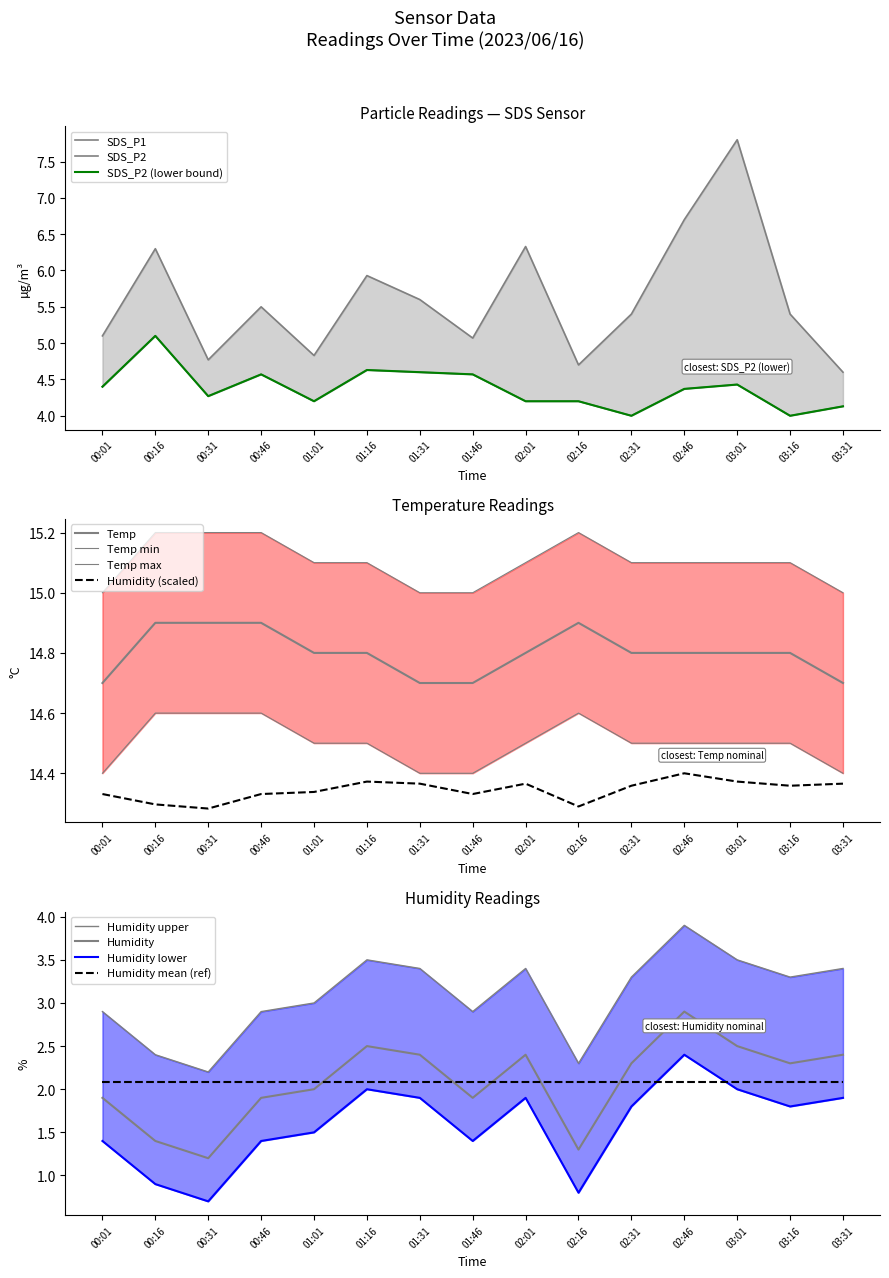

True or false: Temp has a value of 23.8 at 00:31.

False